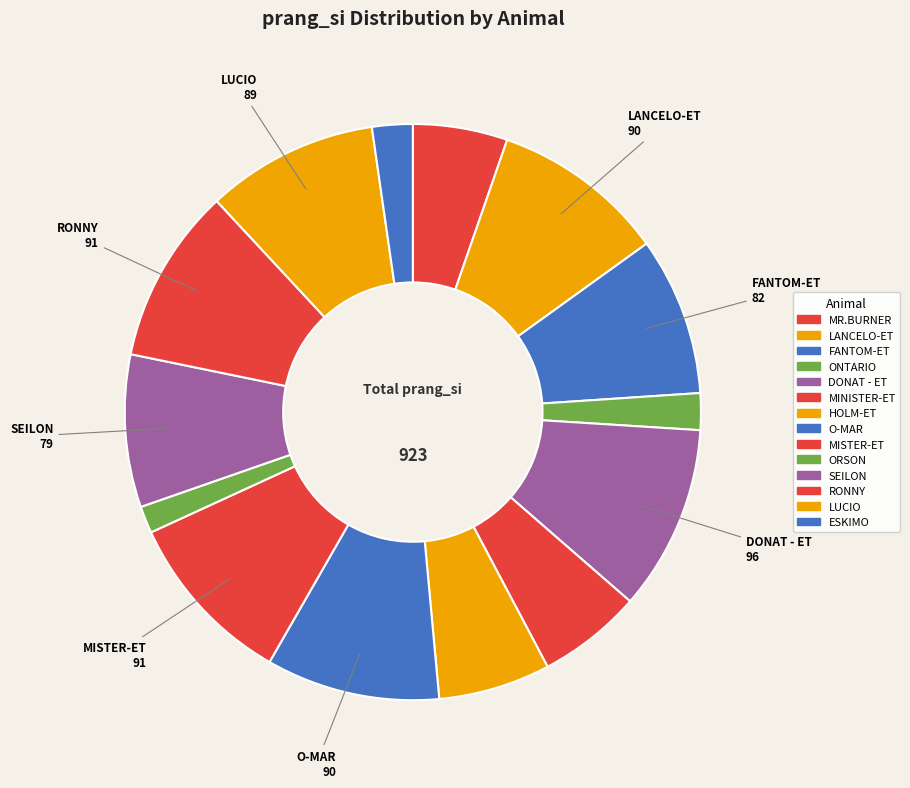

Which slice is the smallest?

ORSON